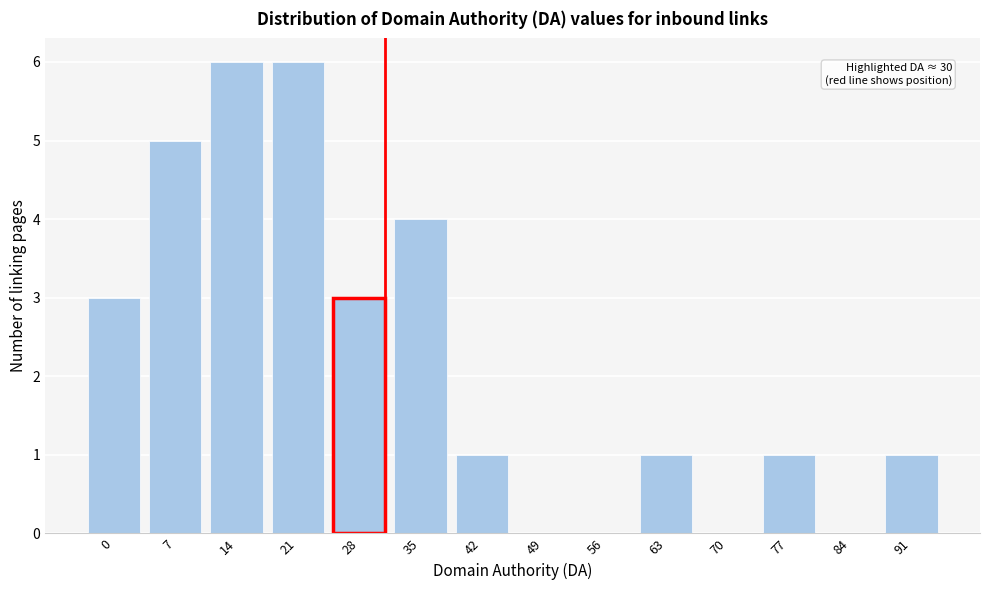

What is the change in value from 7 to 84?

-5